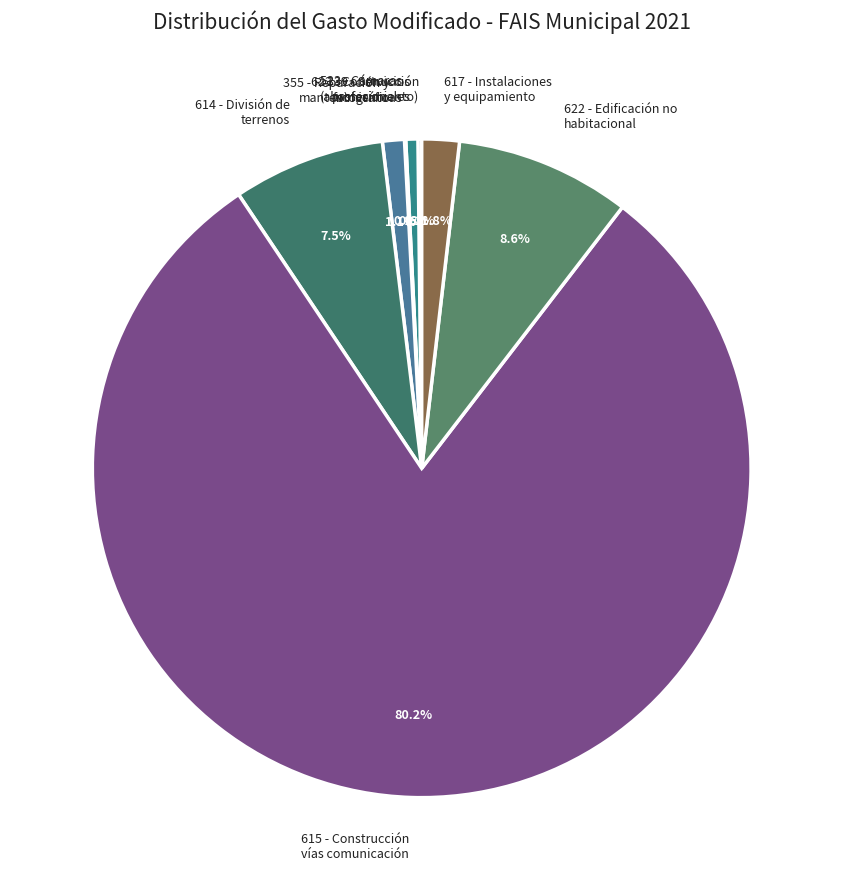

To the nearest percent, what portion does 355 - Reparación y mantenimiento represent?

1%